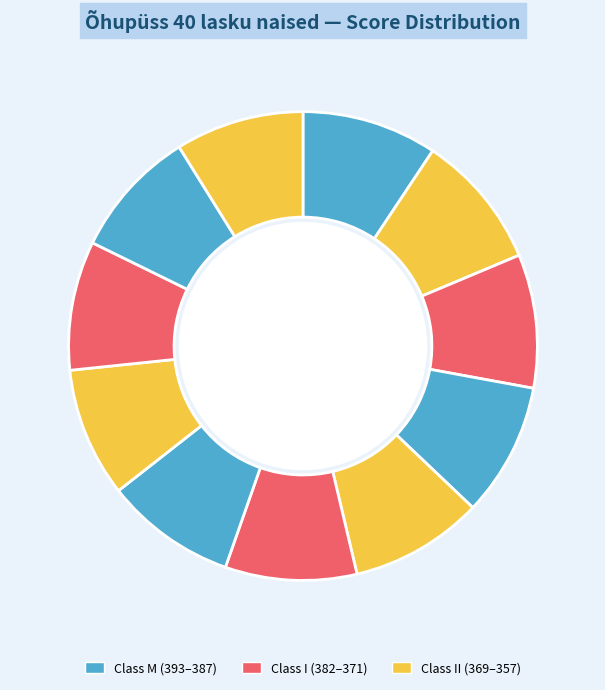

Count the number of slices in the pie.

11